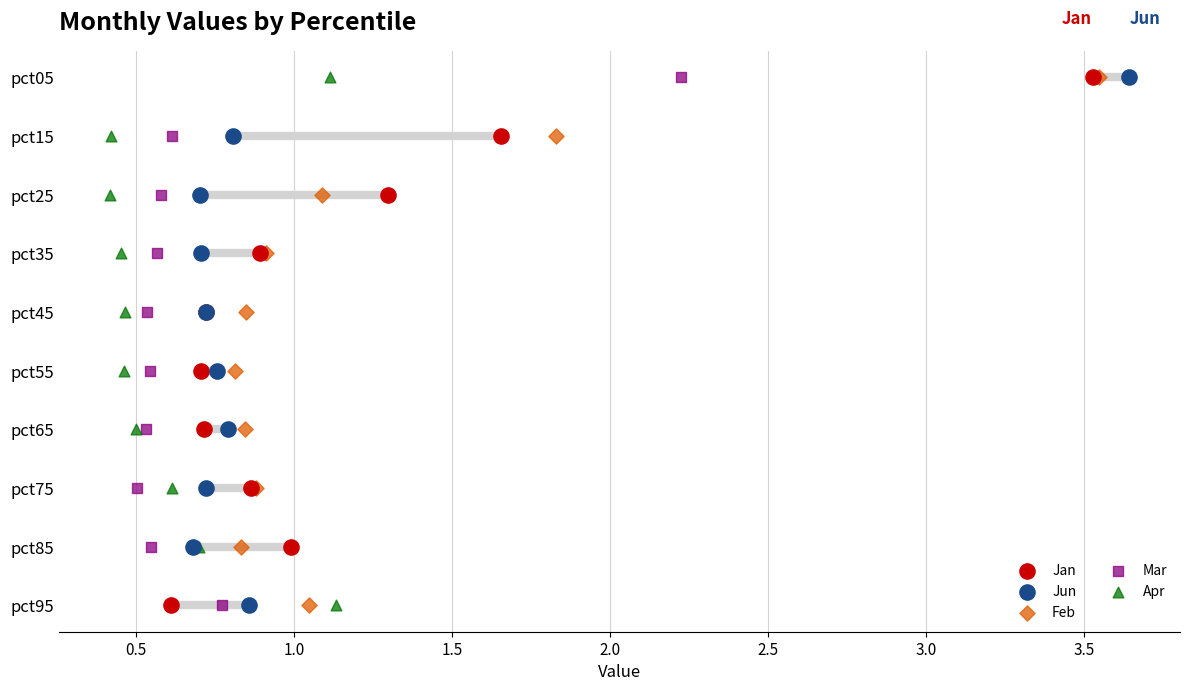

What are all the series names shown in the legend?

Jan, Jun, Feb, Mar, Apr